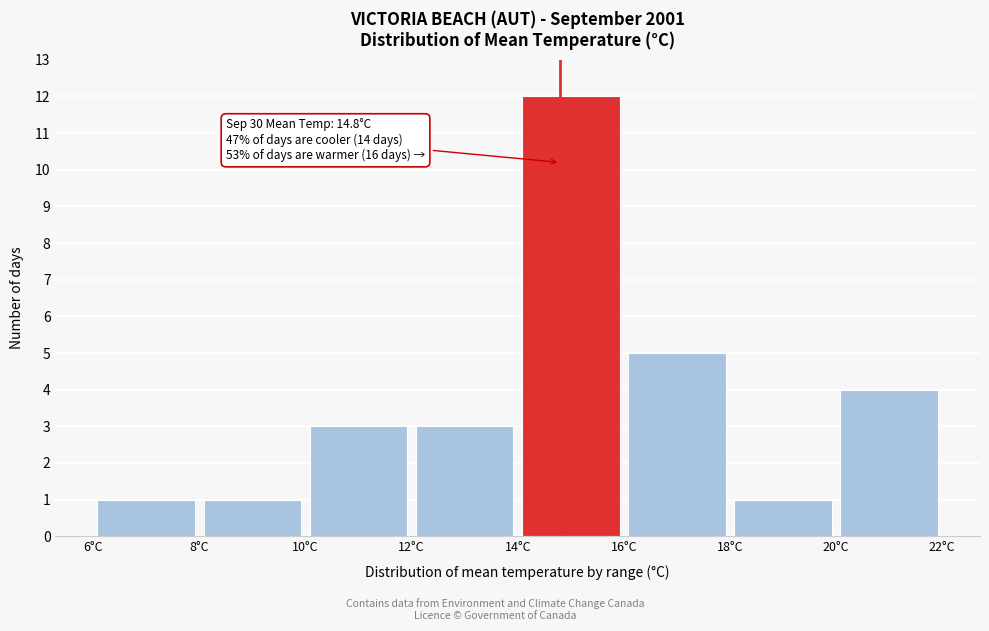

Which range on the x-axis has the tallest bar?

14 to 16